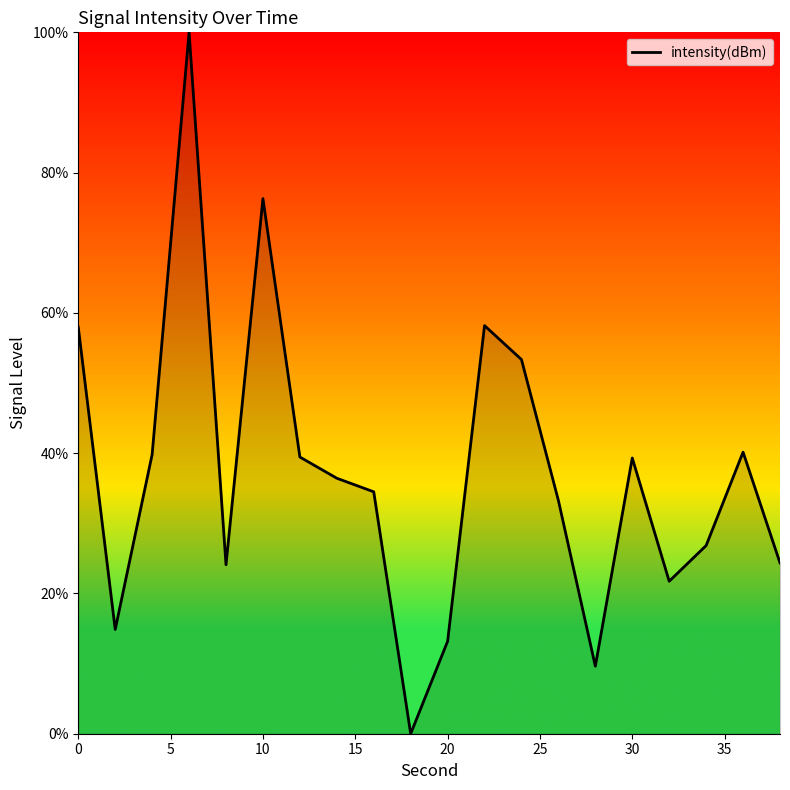

What is the difference between the maximum and minimum values?

100.0